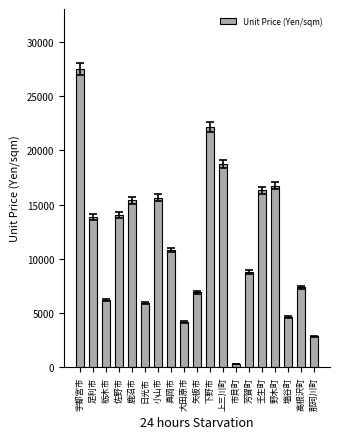

True or false: the data shows 8189 at 鹿沼市.

False